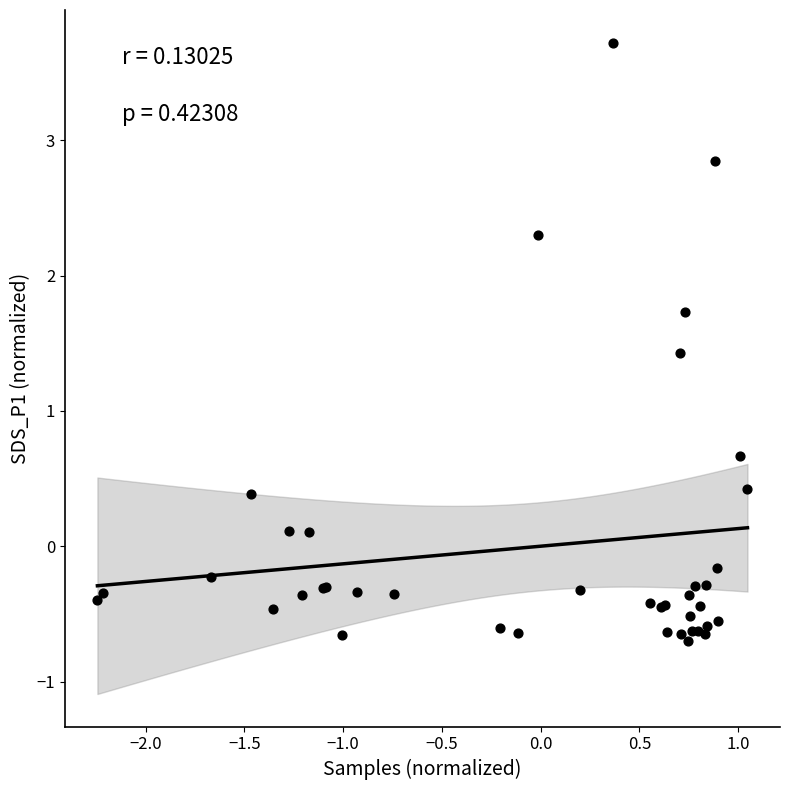

What Y value in the scatter plot is closest to 1?

0.7